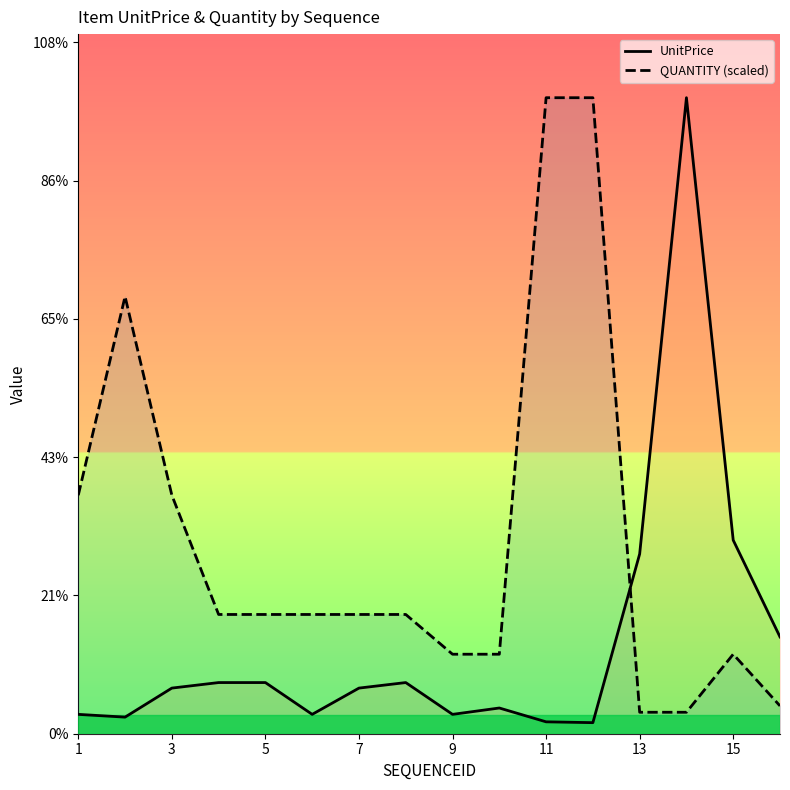

What are all the series names shown in the legend?

UnitPrice, QUANTITY (scaled)